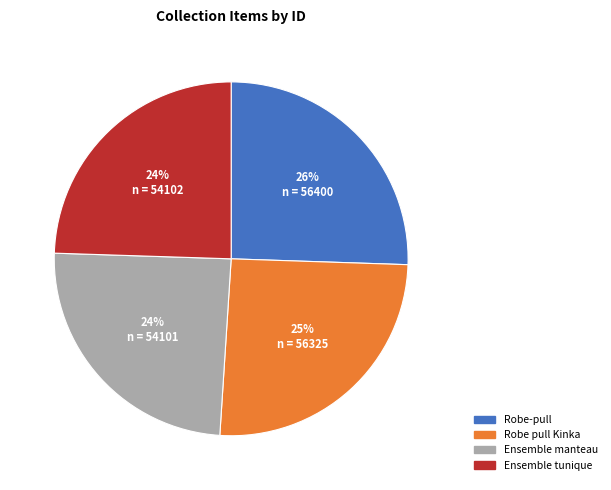

Does Ensemble manteau represent more than half of the total?

No